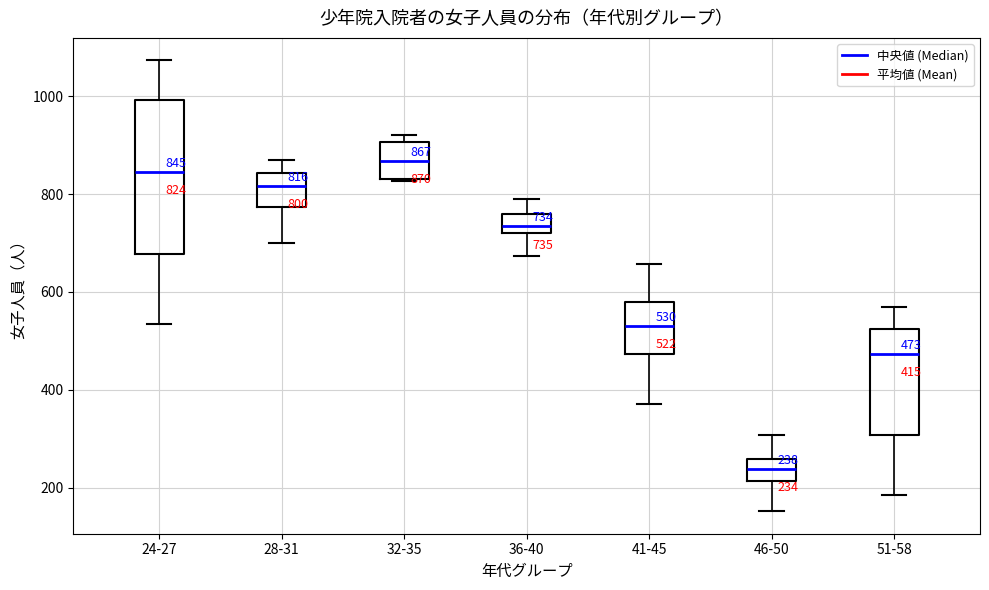

Which box is the tallest, from its lower edge to its upper edge?

24-27